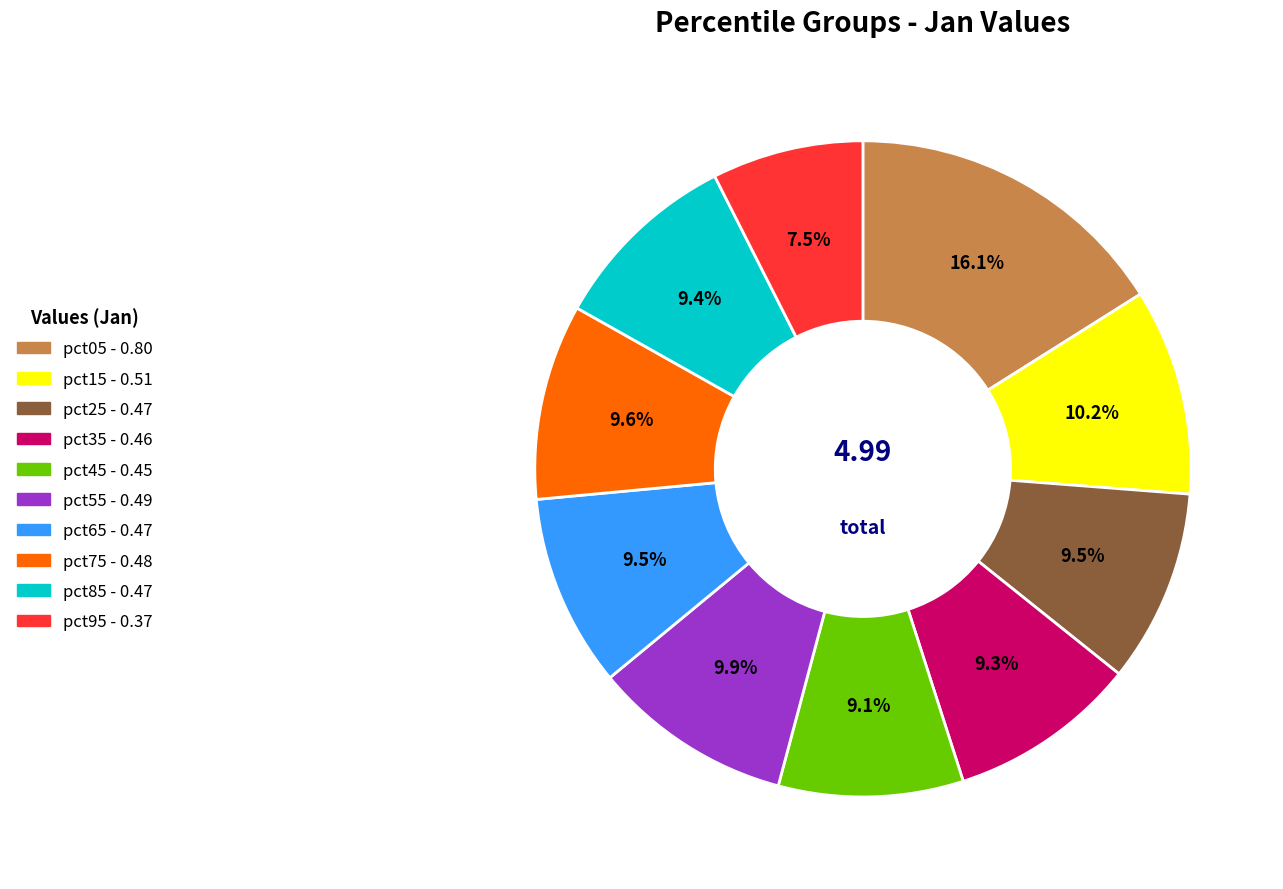

What is the largest slice in the pie chart?

pct05